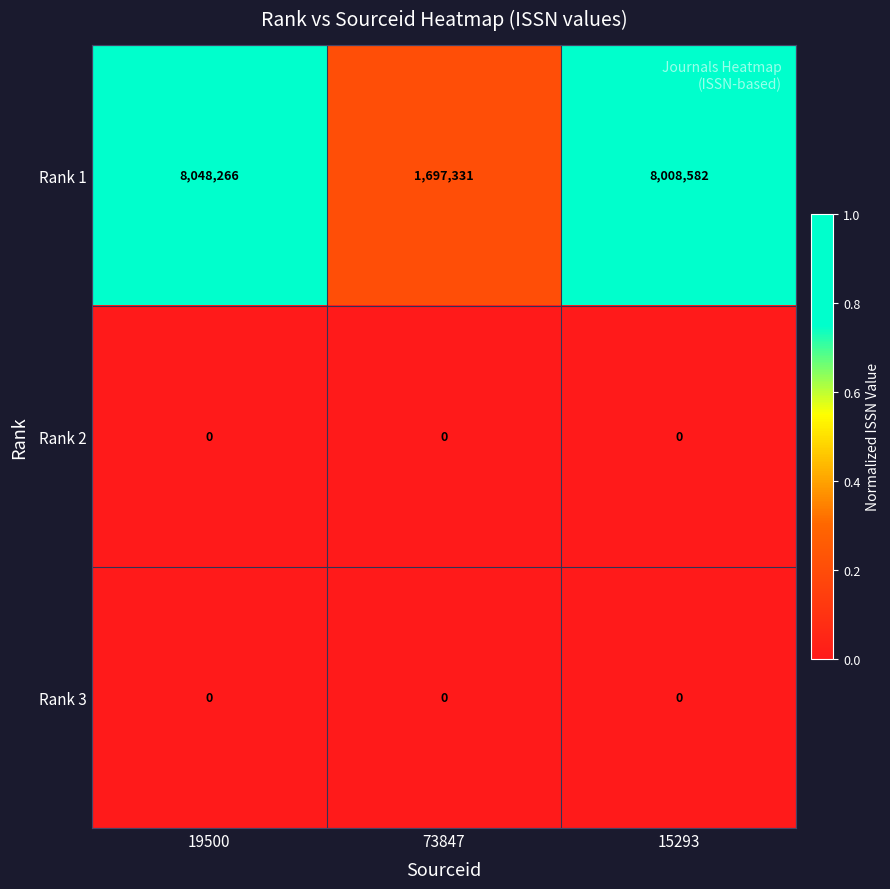

Which series changed the most between 73847 and 15293?

Rank 1